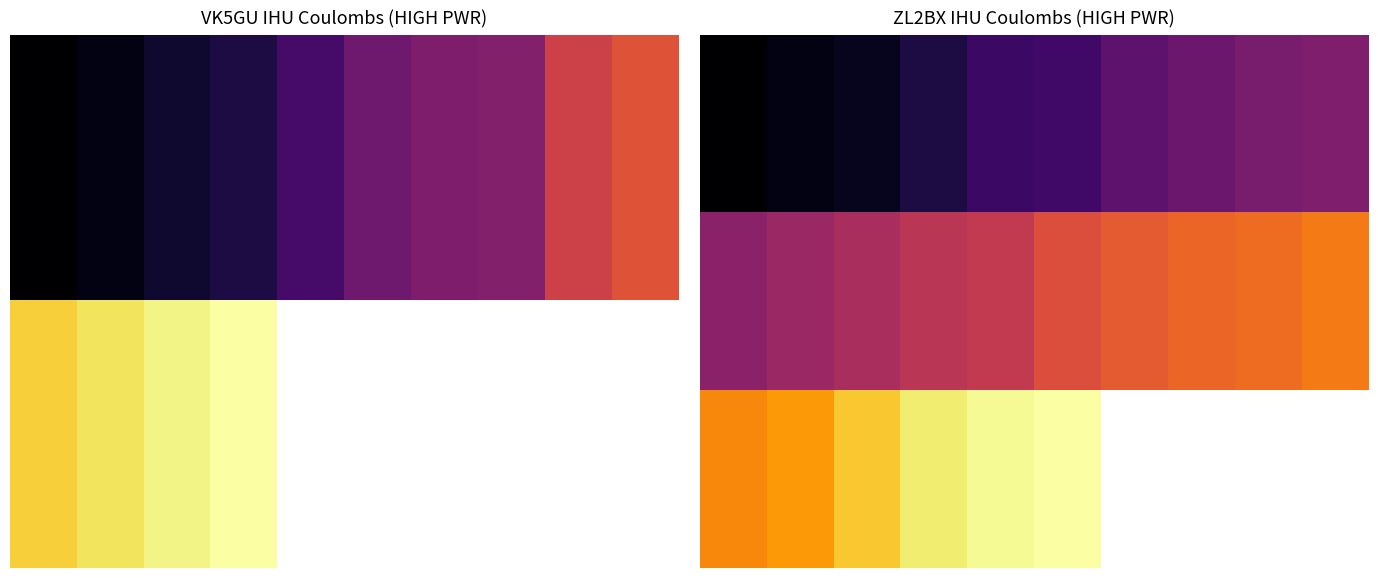

What is the maximum value for 0.0?

13424218.0